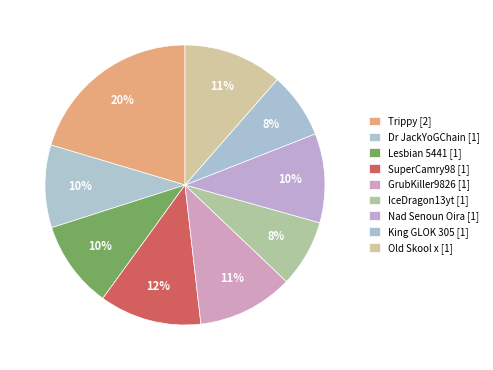

How many slices are in this pie chart?

9